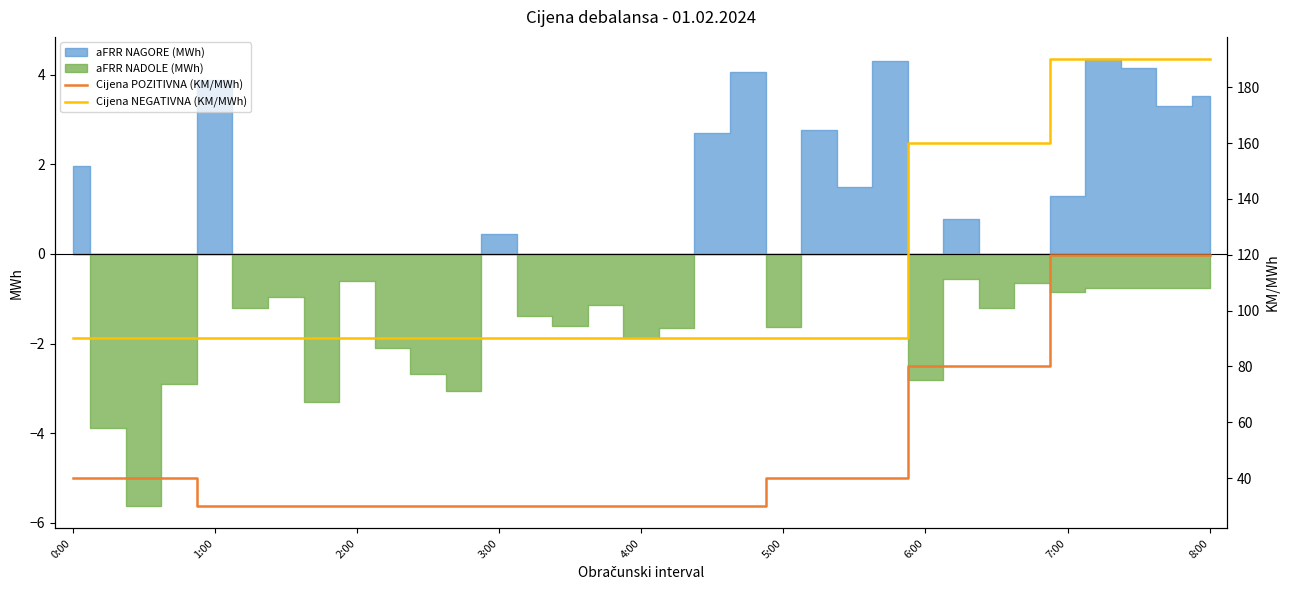

How many lines are shown in the chart?

2